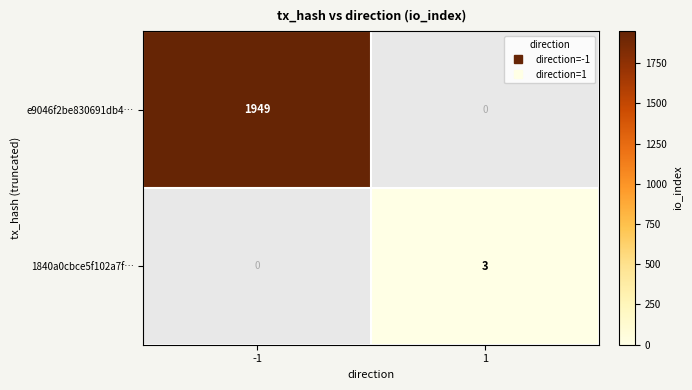

Reading left to right, what are all the values shown in this chart?

e9046f2be830691db4…: -1=1949	1=0
1840a0cbce5f102a7f…: -1=0	1=3